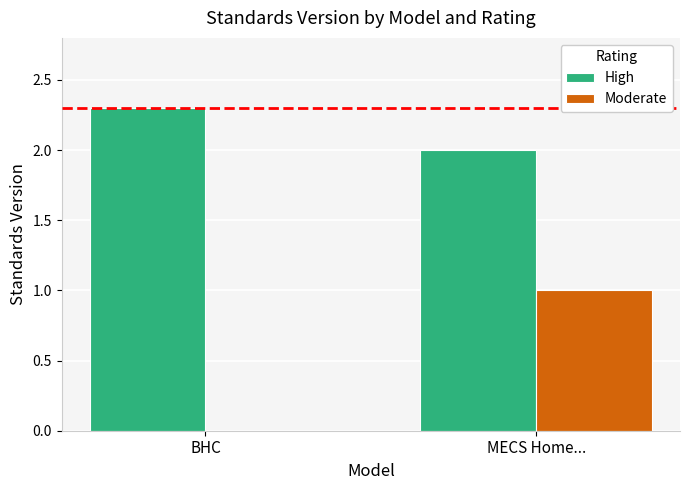

What is the average value of the Moderate series?

0.5